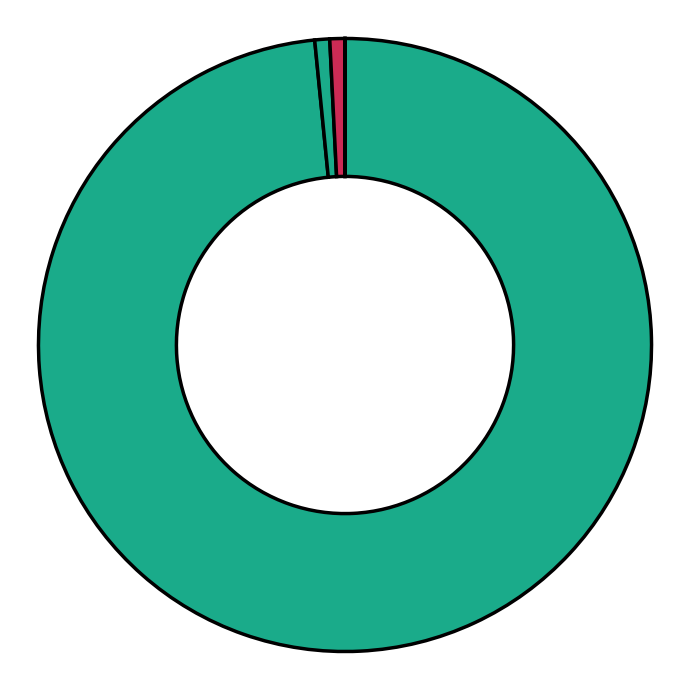

Count the number of slices in the pie.

2